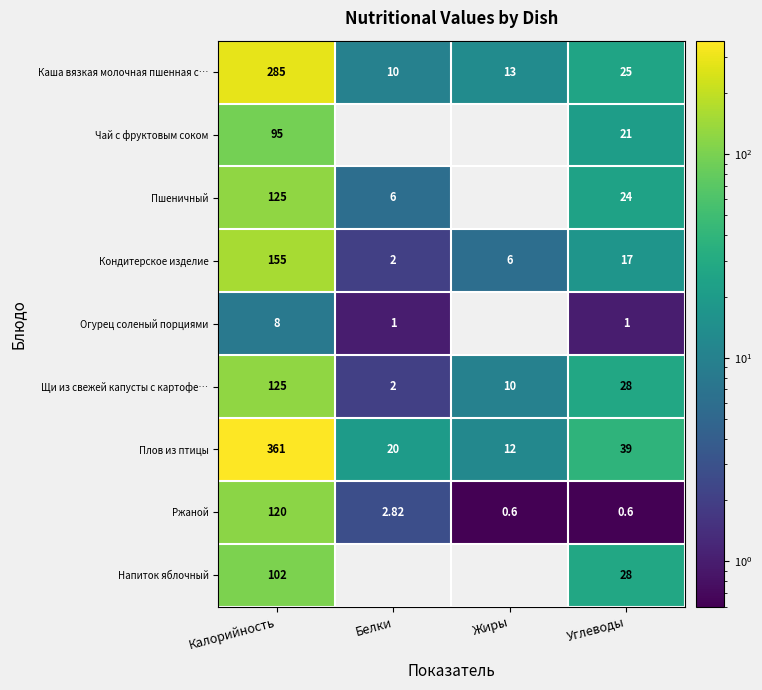

Rank the categories by Щи из свежей капусты с картофе… value from highest to lowest.

Калорийность, Углеводы, Жиры, Белки